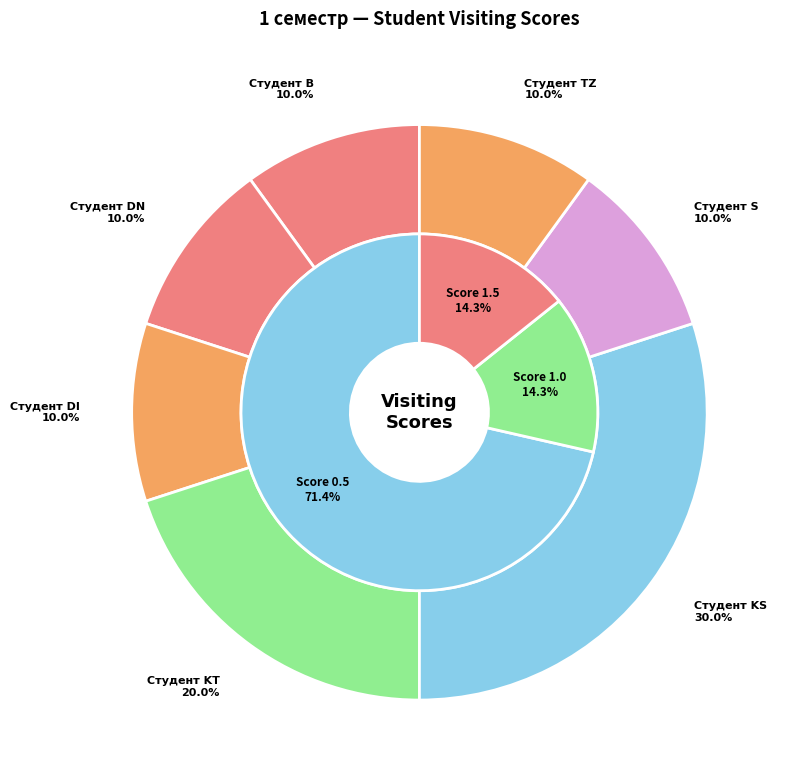

What is the total percentage of Студент KT and Студент DI?

30.0%